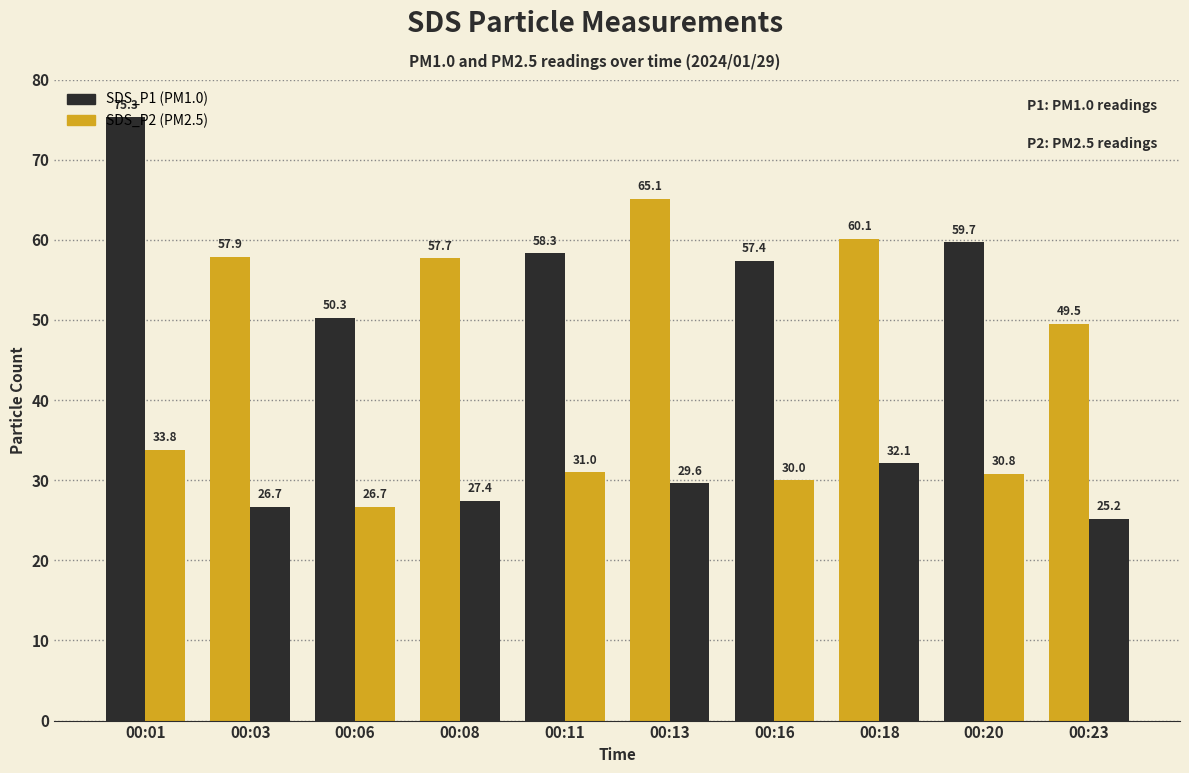

Count the number of data series in this chart.

2